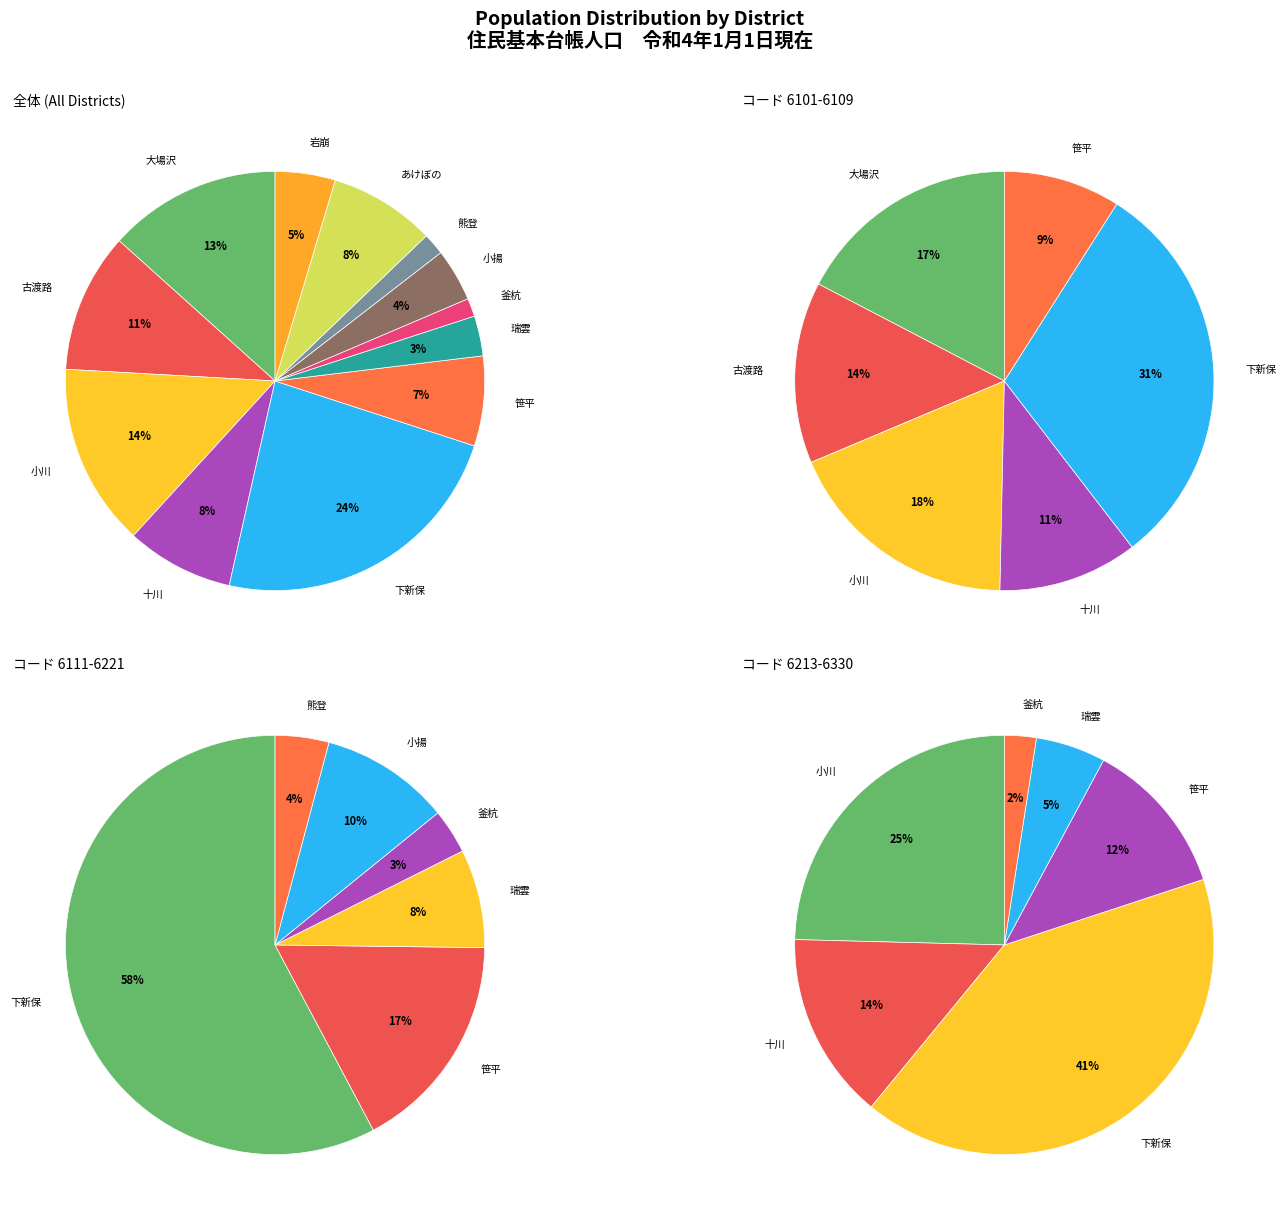

What is the smallest slice in the pie chart?

釜杭